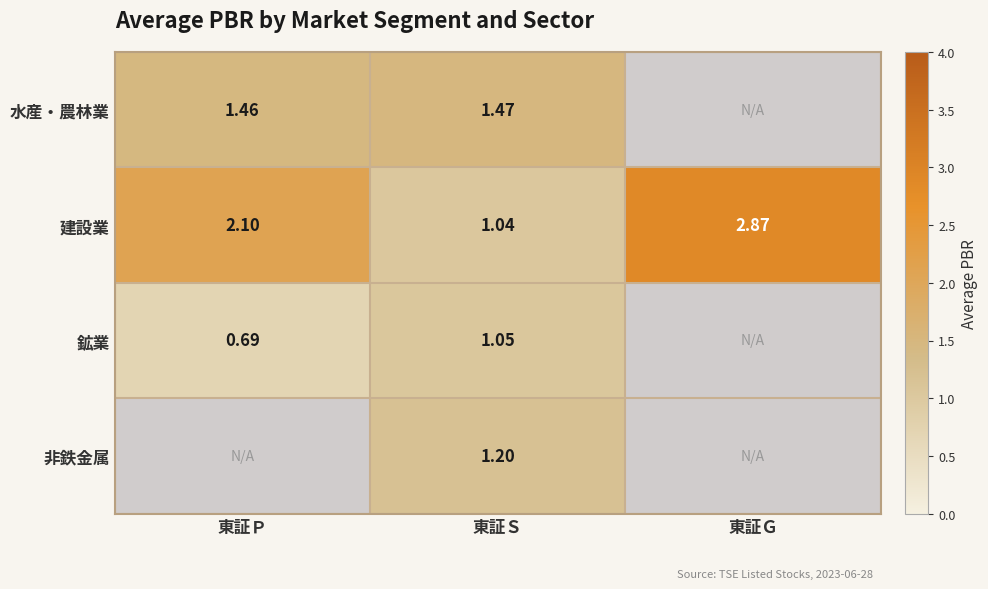

How many data points in 建設業 are less than 2?

1